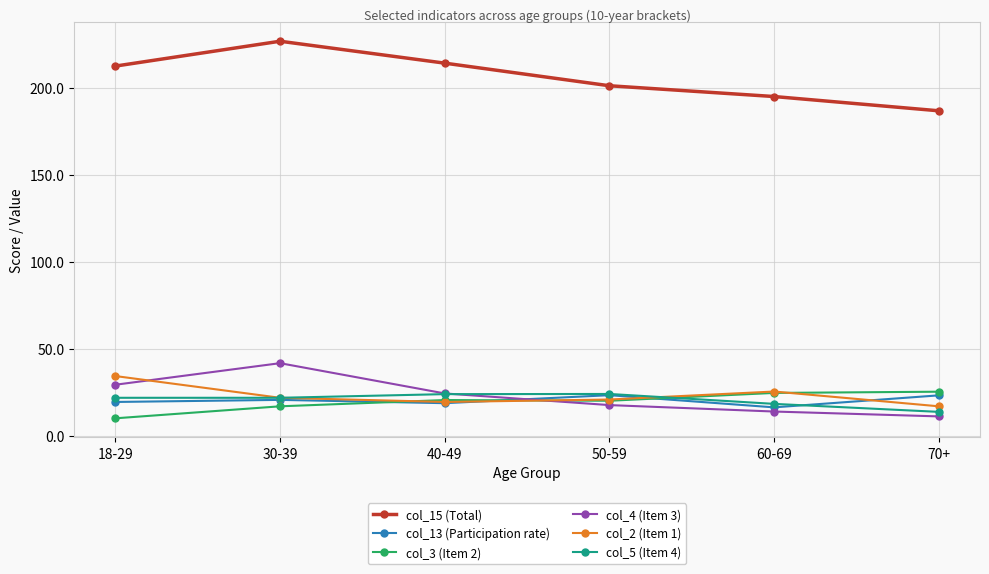

List the labels in order of col_4 (Item 3) value, smallest first.

70+, 60-69, 50-59, 40-49, 18-29, 30-39